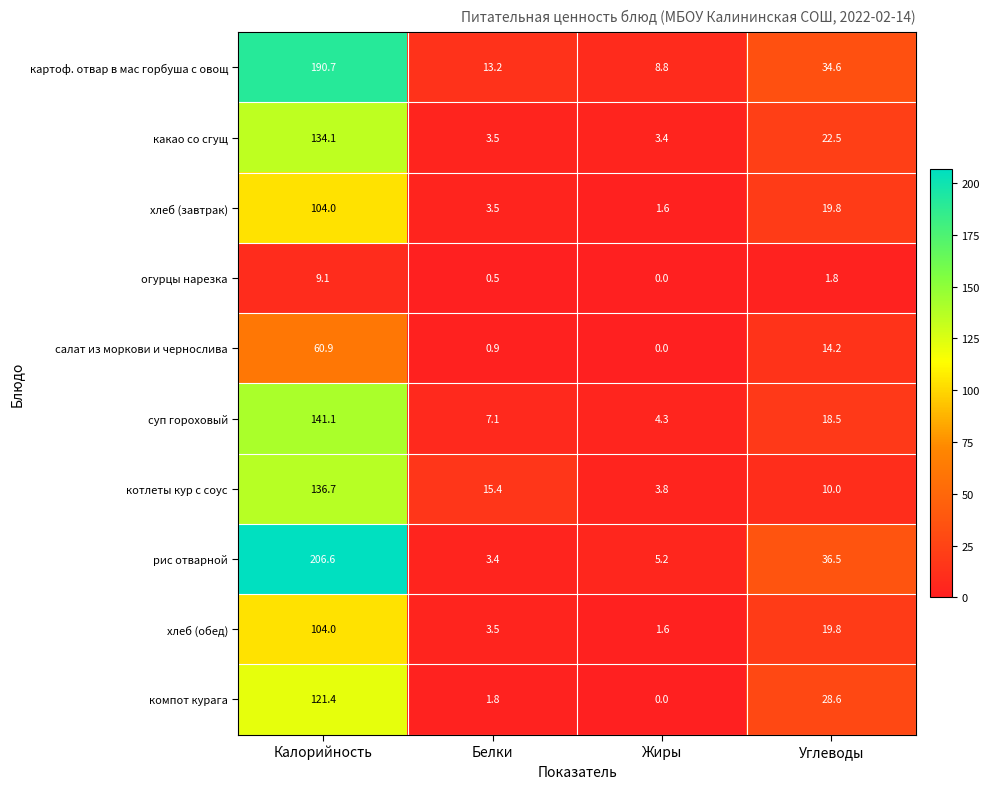

Count the number of data series in this chart.

10